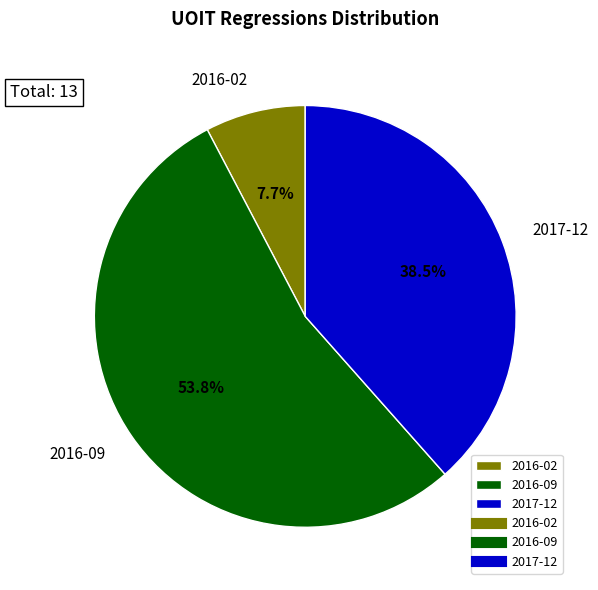

Approximately how many times larger is the value at 2016-09 compared to 2017-12?

1.4